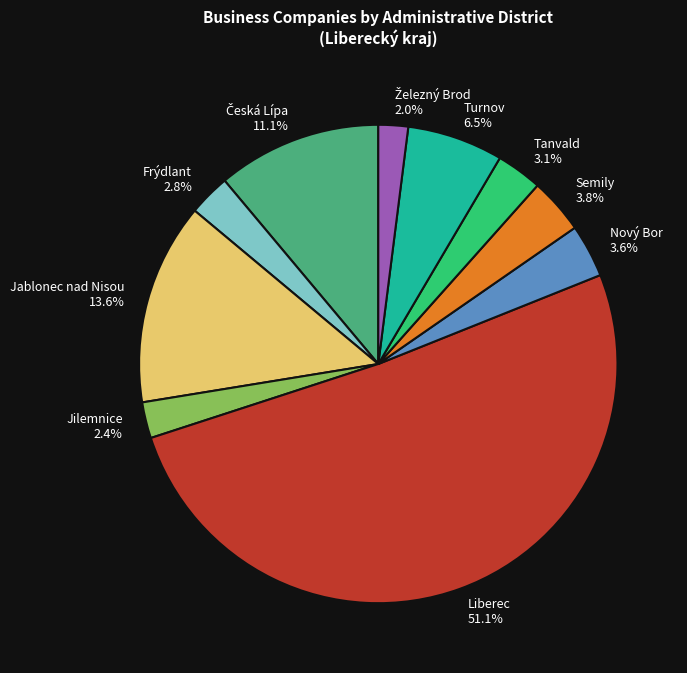

Which slice is the largest?

Liberec